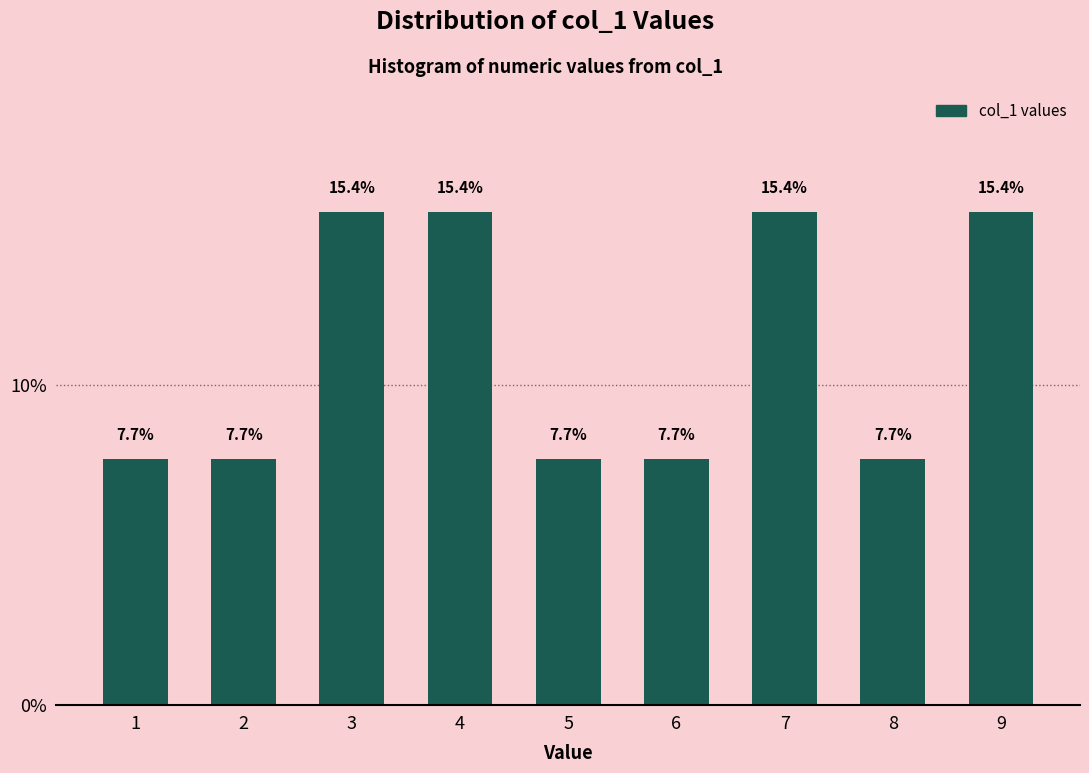

Reading left to right, what are all the values shown in this chart?

7.7	7.7	15.4	15.4	7.7	7.7	15.4	7.7	15.4